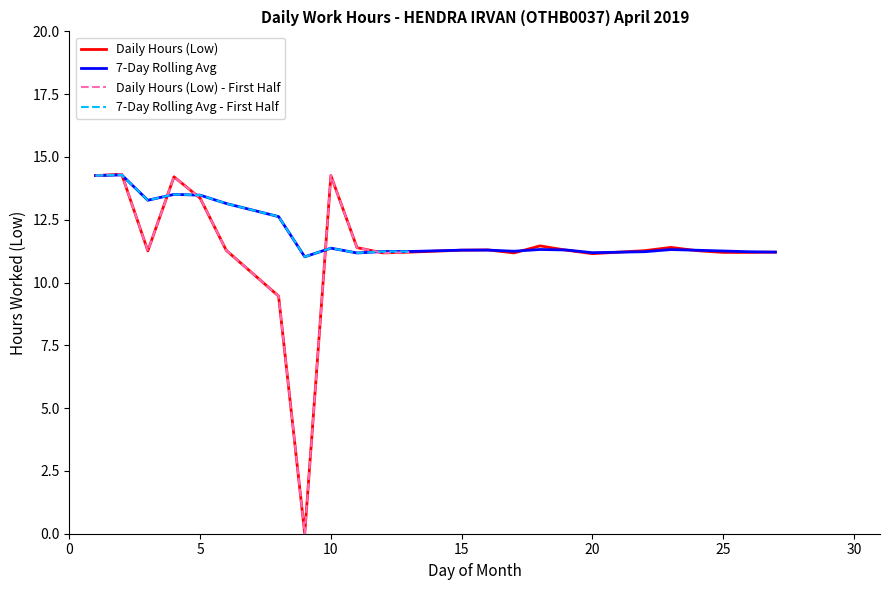

What is the highest value of the Daily Hours (Low) series?

14.3